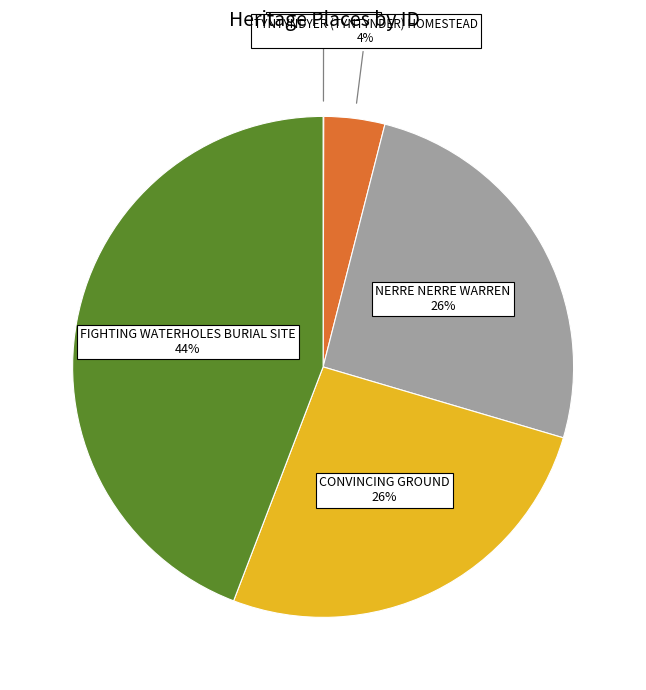

Does any single category account for the majority?

No